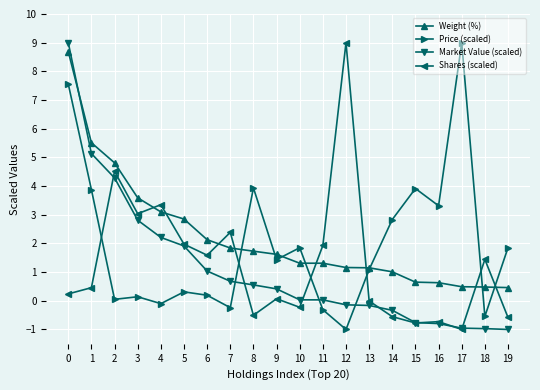

Which series ends up on top after the final intersection of Weight (%) and Price (scaled)?

Price (scaled)